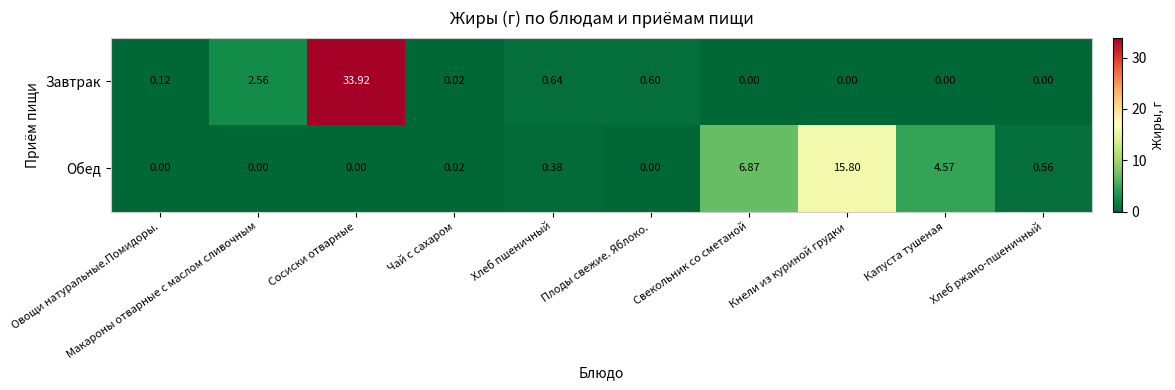

Which category has the highest value across all series?

Сосиски отварные